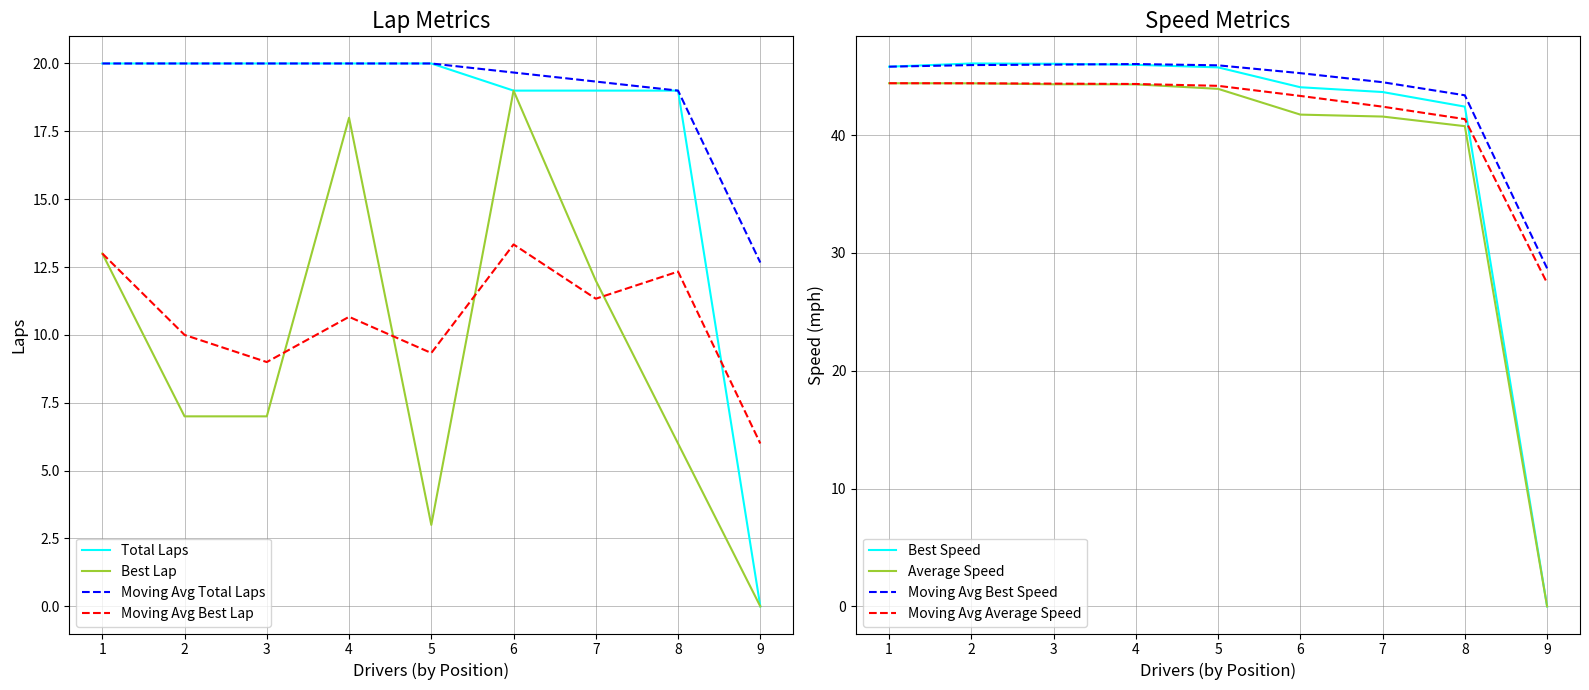

The Best Lap series shows 19.0 at 6. True or false?

True